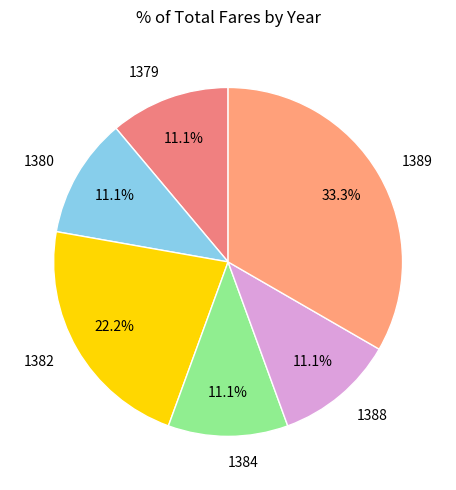

What percentage is NOT represented by 1384?

88.9%